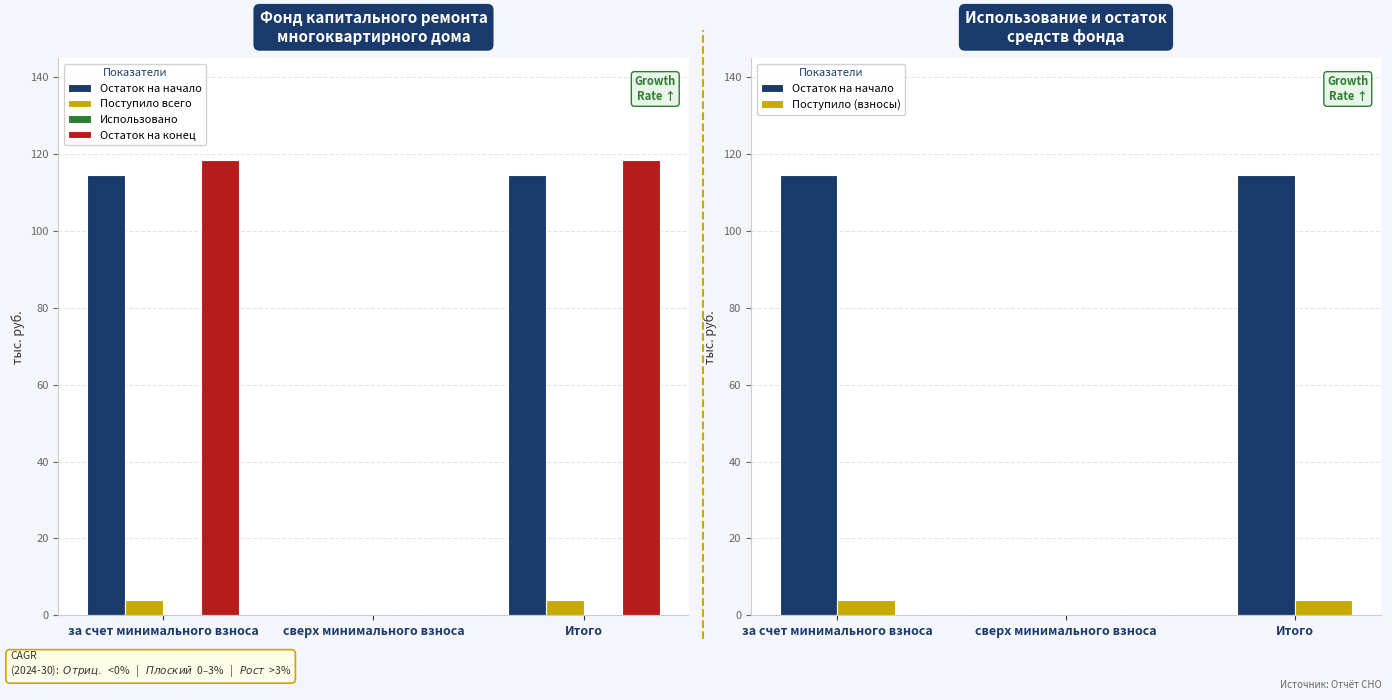

How many values in Поступило (взносы) are above zero?

2